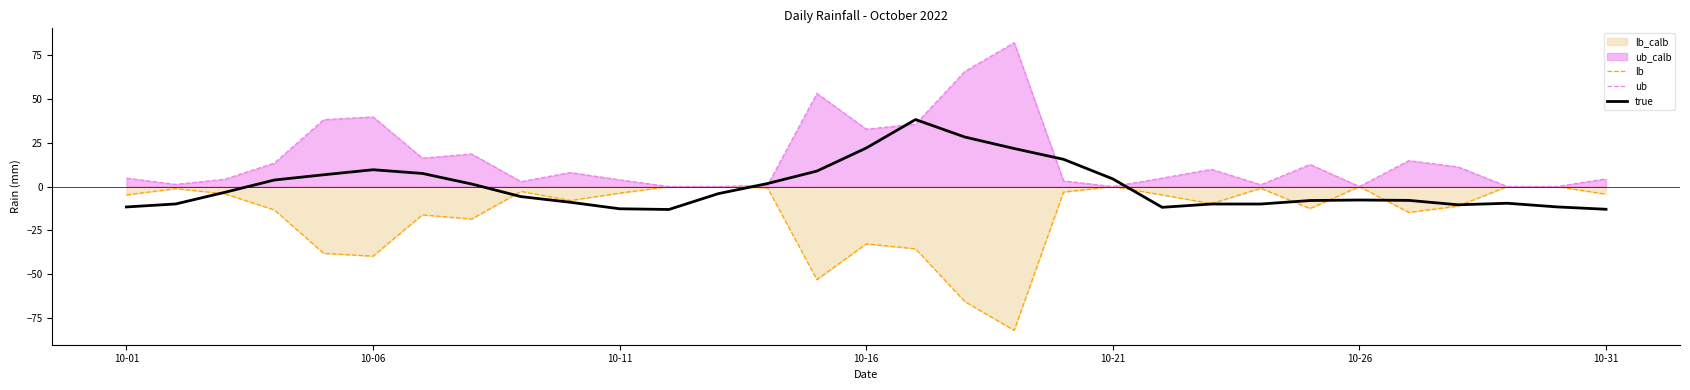

What is the total value across all series at 14?

8.8